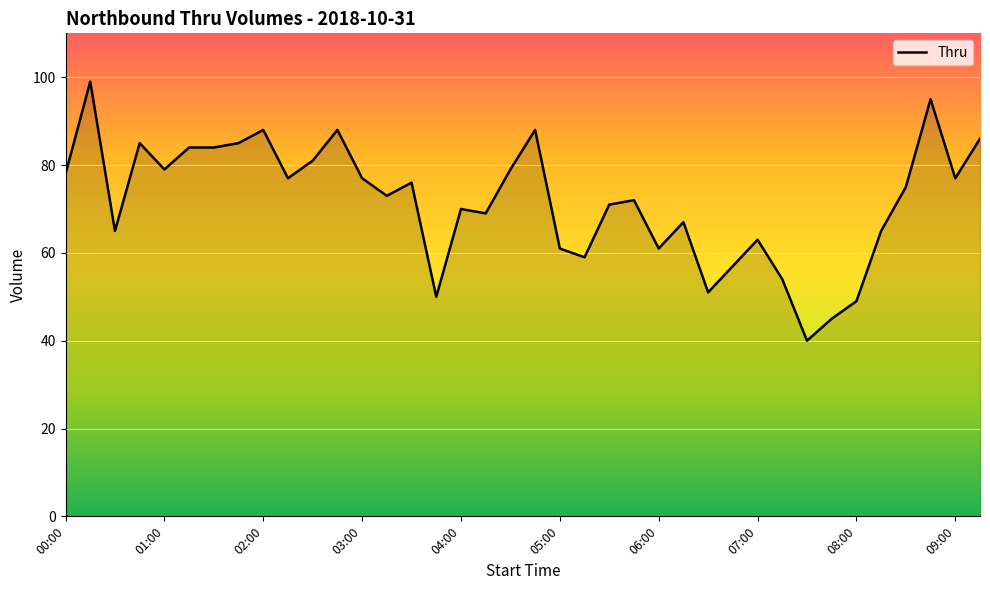

What is the difference between the maximum and minimum values?

59